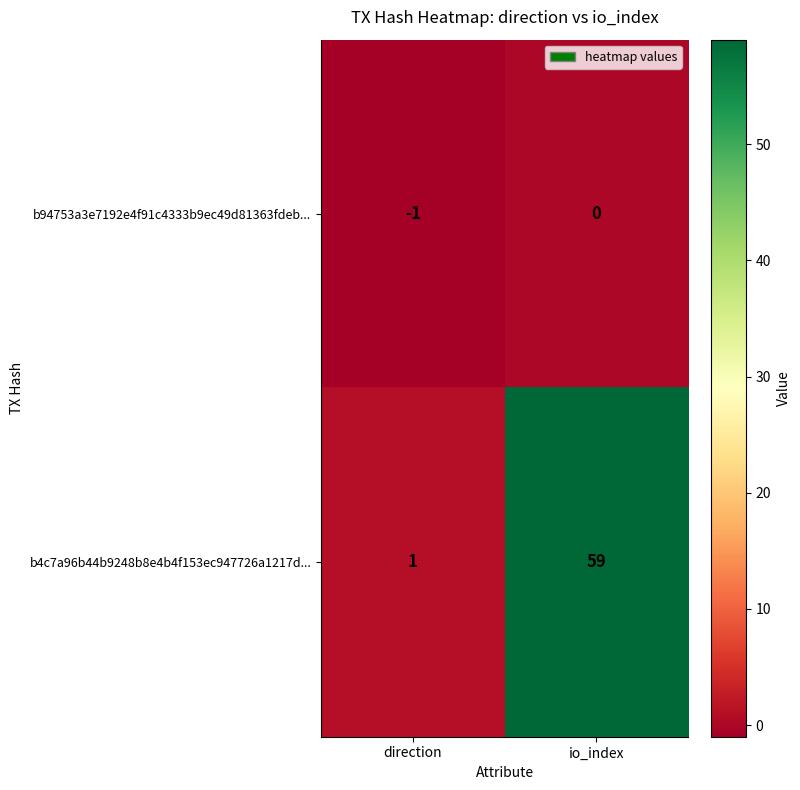

Which series has the largest total across all categories?

b4c7a96b44b9248b8e4b4f153ec947726a1217d...